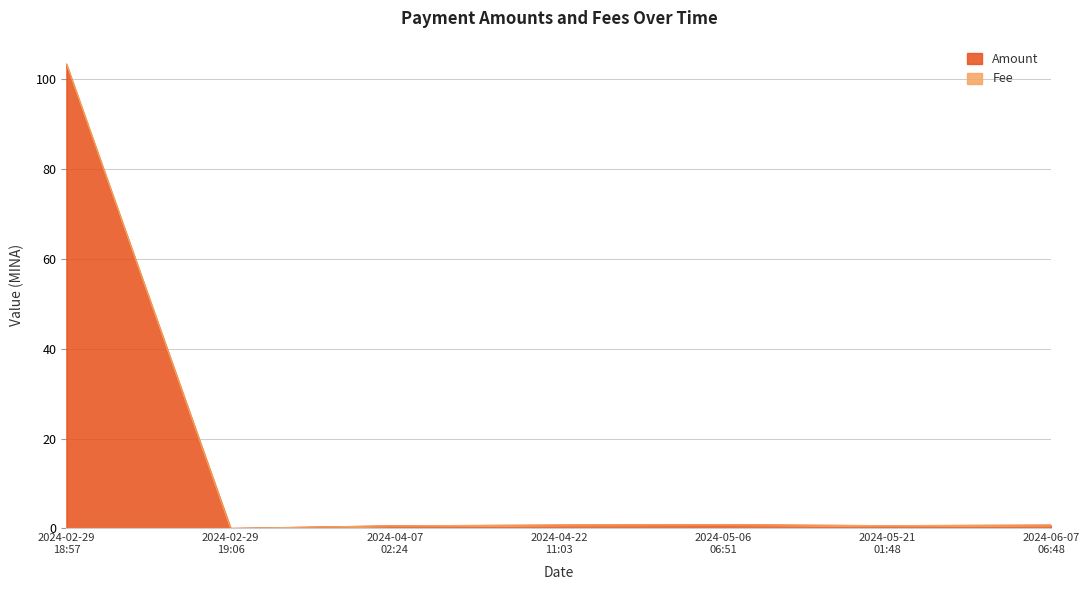

True or false: Amount and Fee intersect in this chart.

False